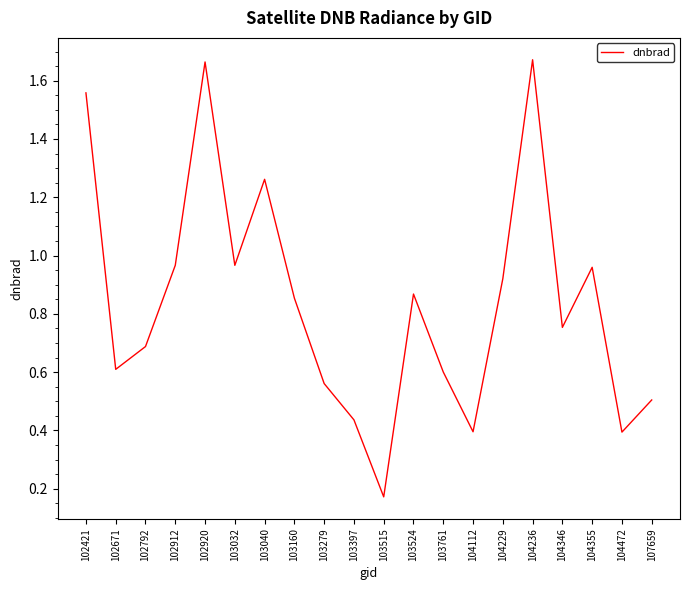

Which category has the lowest value across all series?

103515